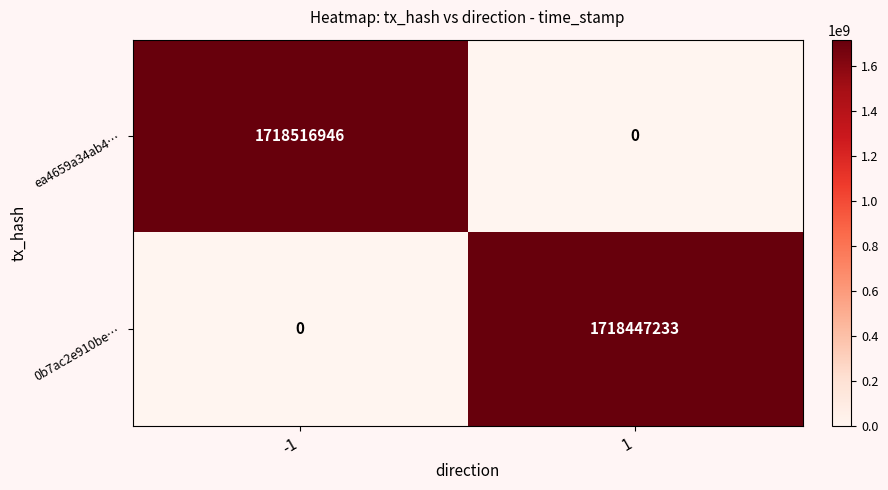

What is the sum of the ea4659a34ab4… values at -1 and 1?

1718516946